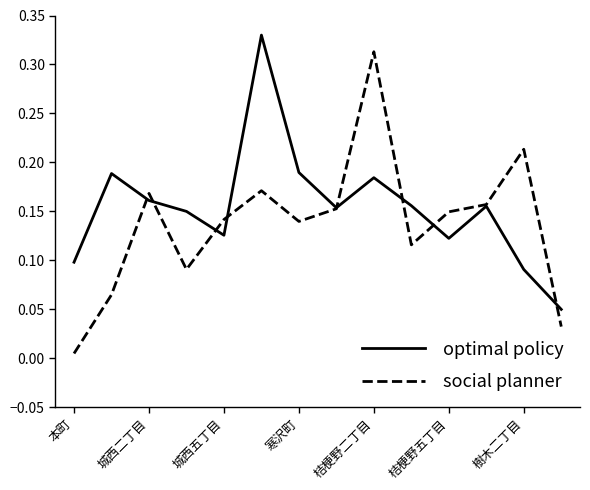

True or false: social planner has more than 2 interior local peaks.

True